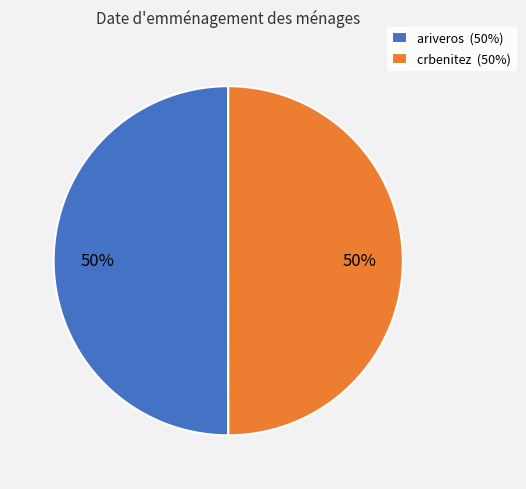

Is it true that crbenitez is 64% of the pie?

False